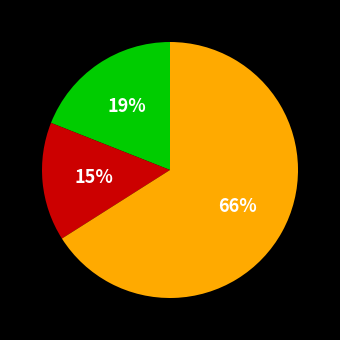

To the nearest percent, what is the difference between the largest and smallest slice percentages?

51%